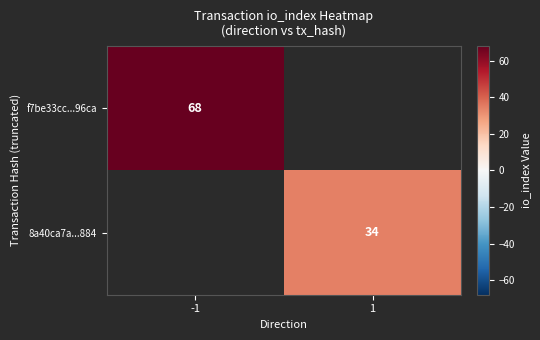

Is the value of 8a40ca7a...884 at 1 greater than the value of f7be33cc...96ca at -1?

No